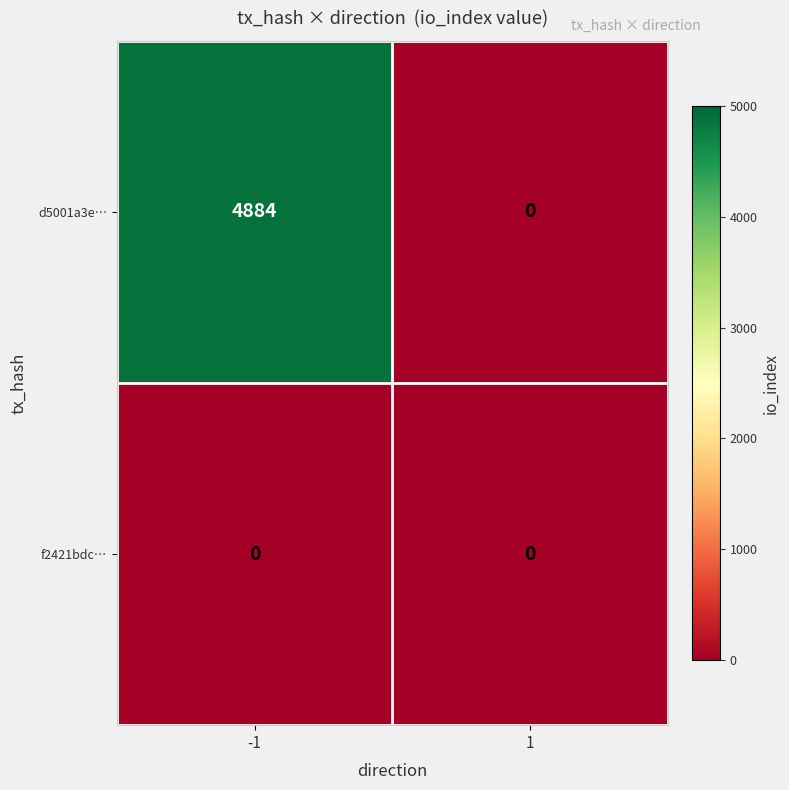

Reading left to right, transcribe all the data shown in this chart.

d5001a3e…: -1=4884	1=0
f2421bdc…: -1=0	1=0